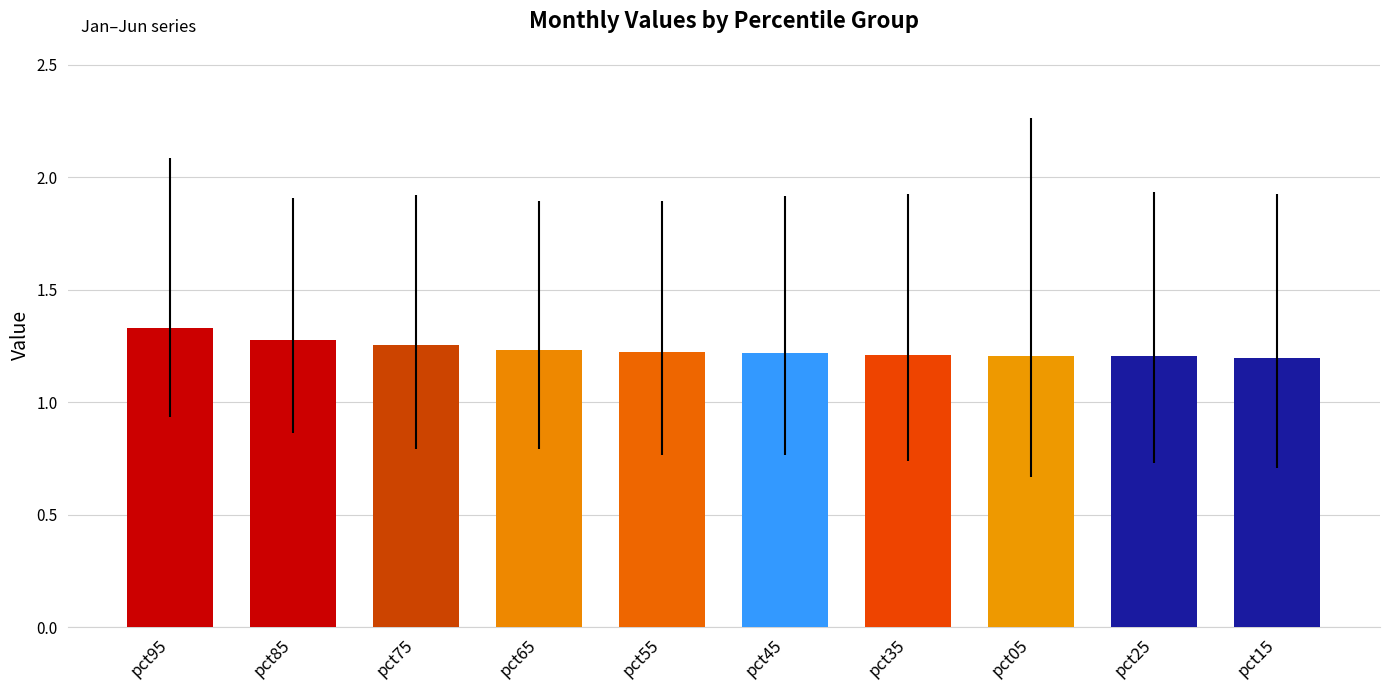

Approximately how many times larger is the value at pct95 compared to pct45?

1.1